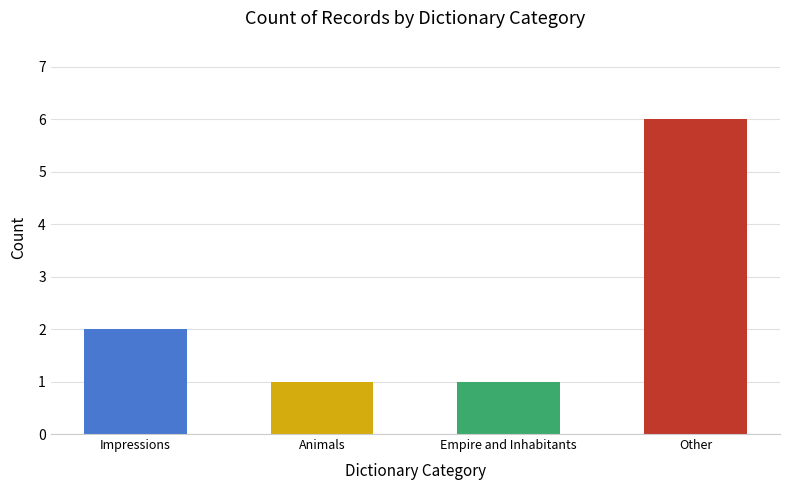

Which has a higher value, Animals or Empire and Inhabitants?

Animals